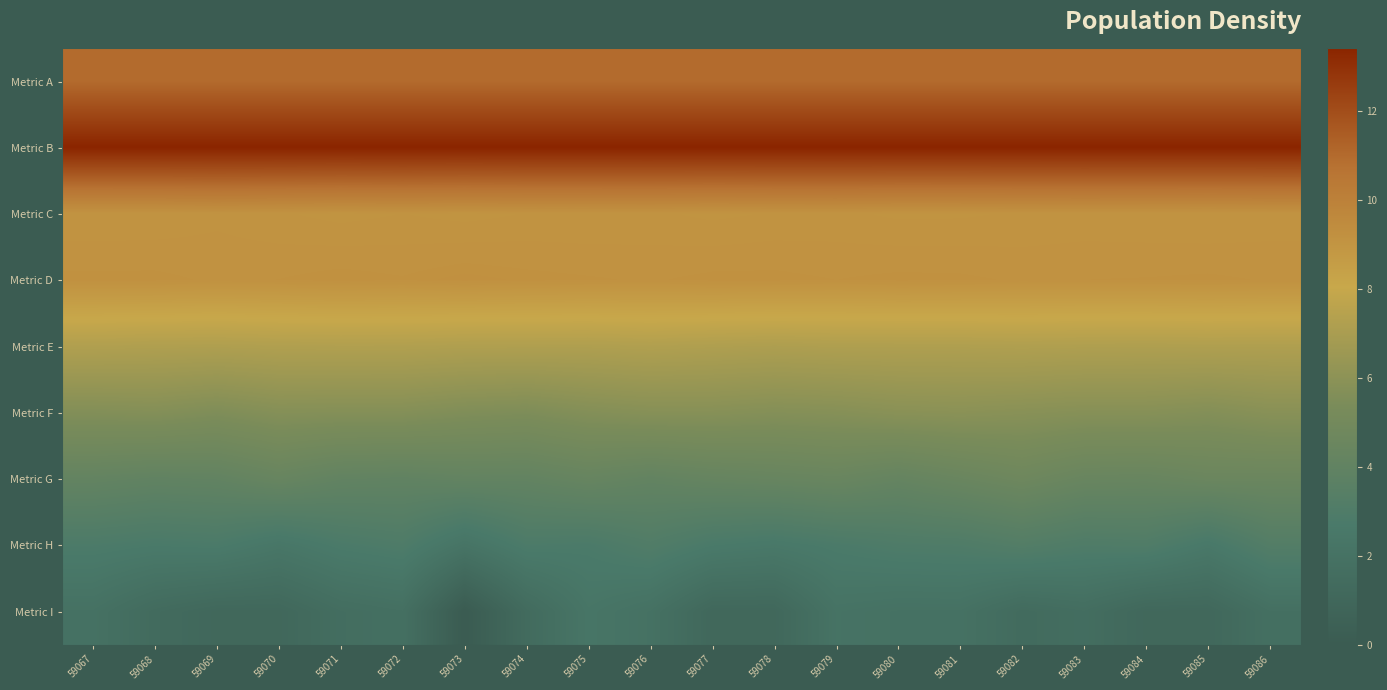

Count the number of data series in this chart.

9